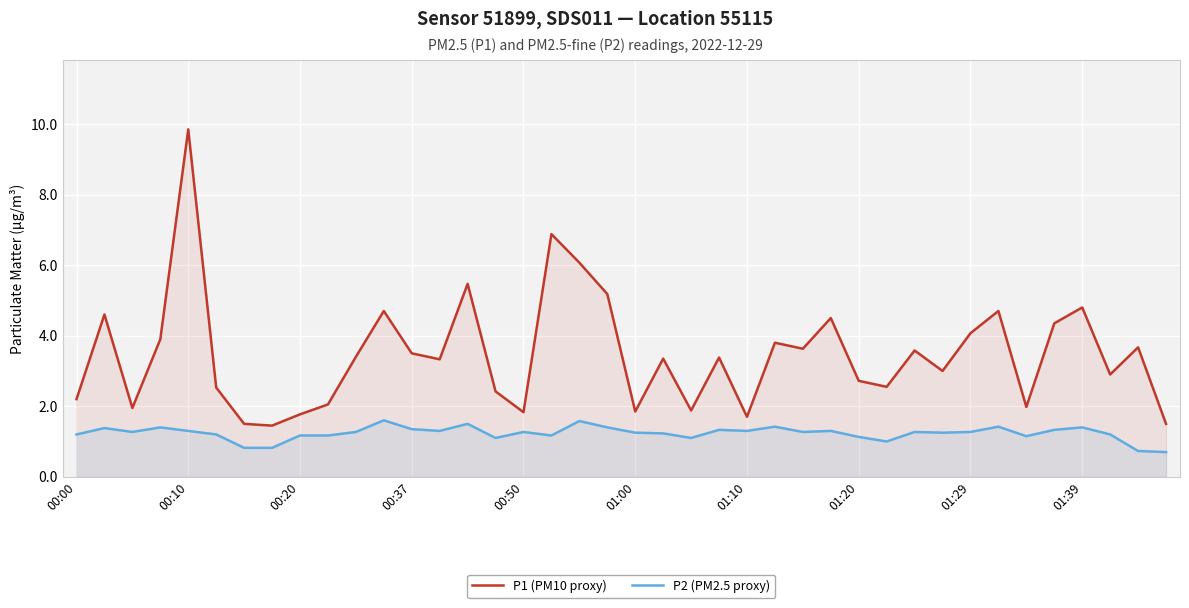

Rank the series by their average value, from lowest to highest.

P2 (PM2.5 proxy), P1 (PM10 proxy)